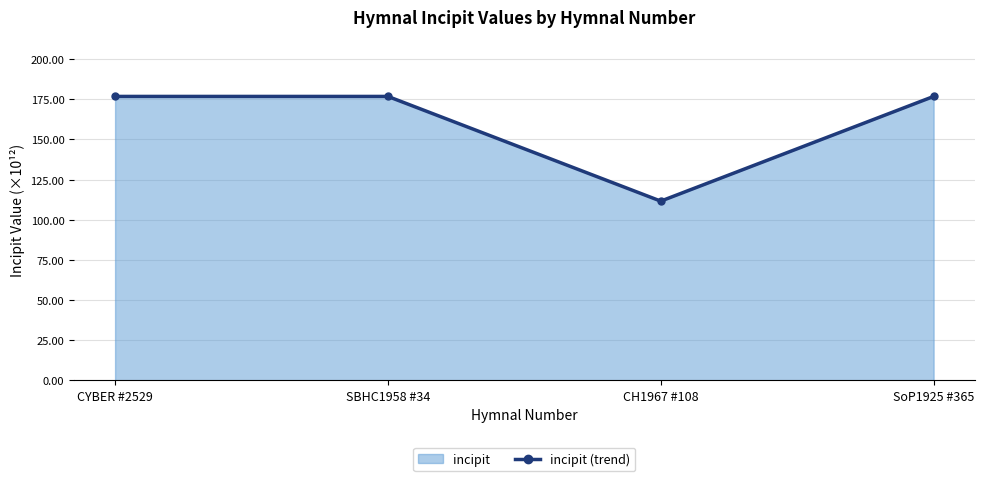

How many points are lower than both their immediate neighbors (excluding endpoints)?

1